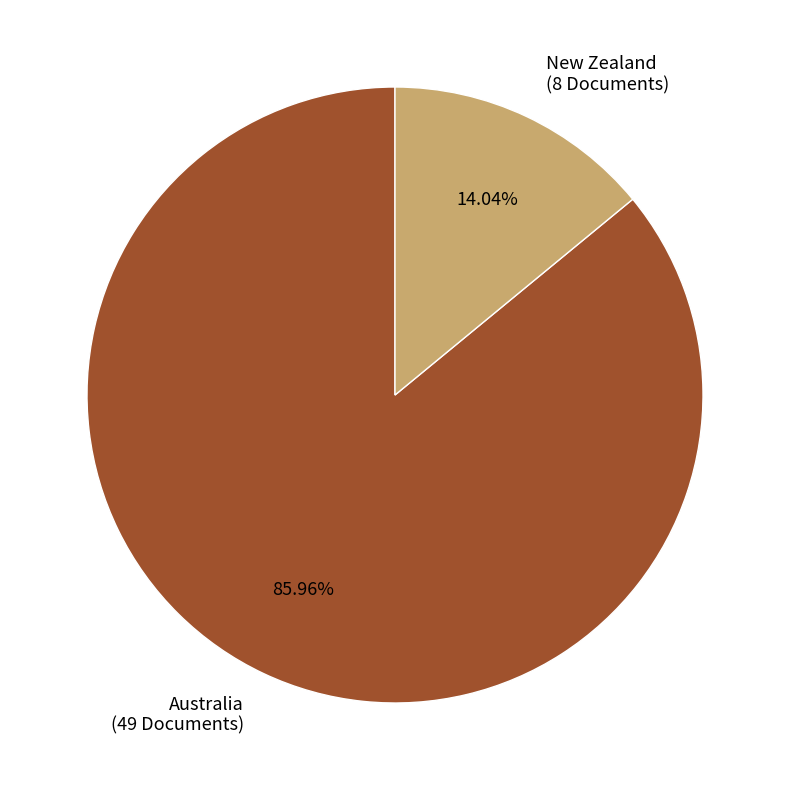

Is there a majority slice in this chart?

Yes